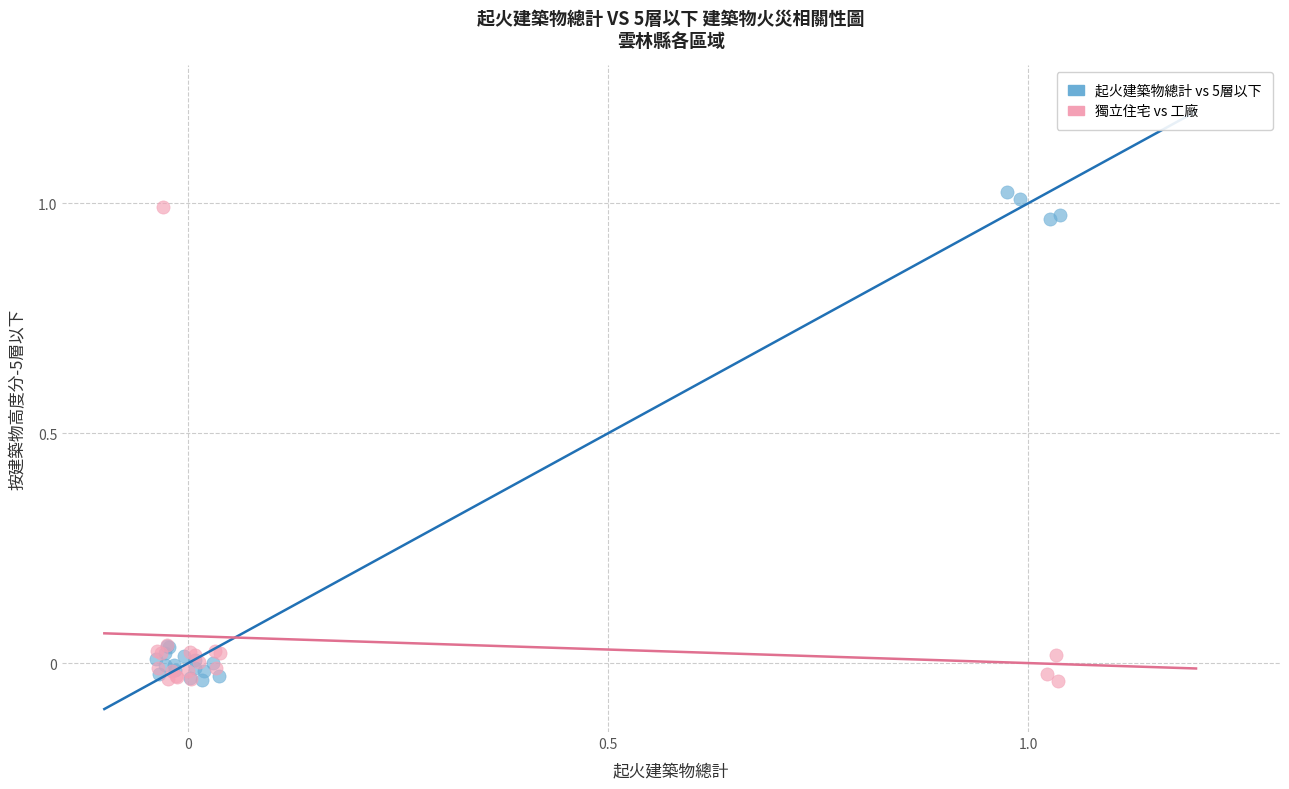

Which series has the largest Y range (max minus min)?

起火建築物總計 vs 5層以下